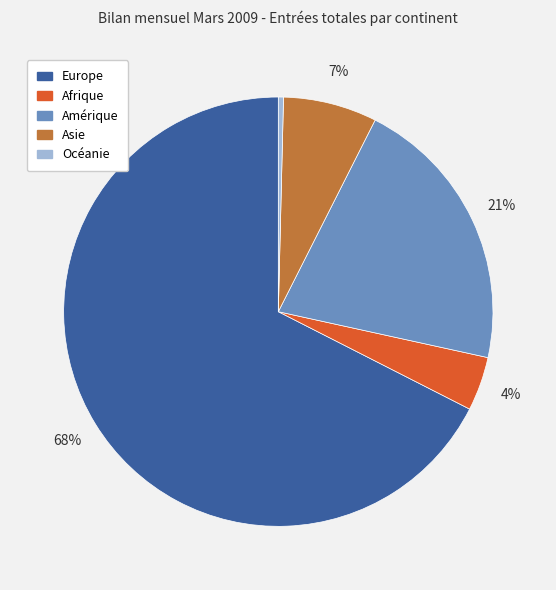

To the nearest percent, what portion does Europe represent?

68%